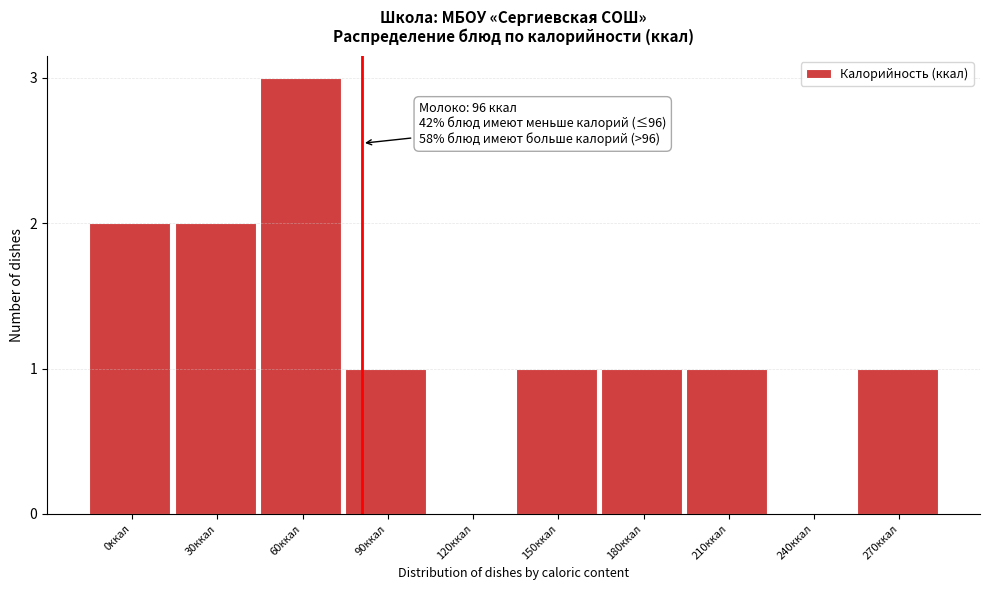

Reading left to right, list all the values displayed in this chart.

0ккал=2	30ккал=2	60ккал=3	90ккал=1	120ккал=0	150ккал=1	180ккал=1	210ккал=1	240ккал=0	270ккал=1